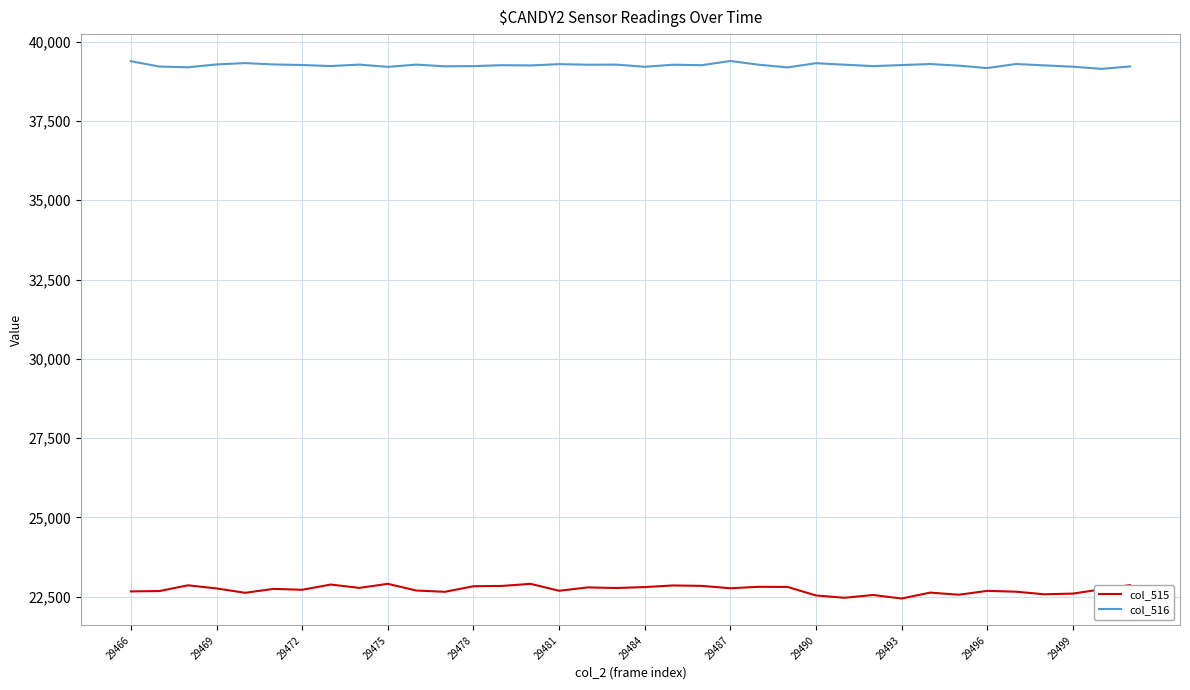

What is the average value of the col_515 series?

22719